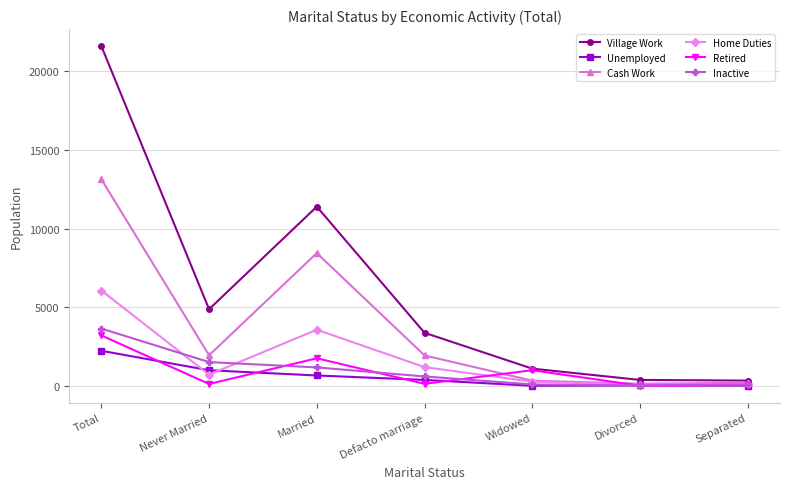

Where is Cash Work nearest to the value 6648?

Married